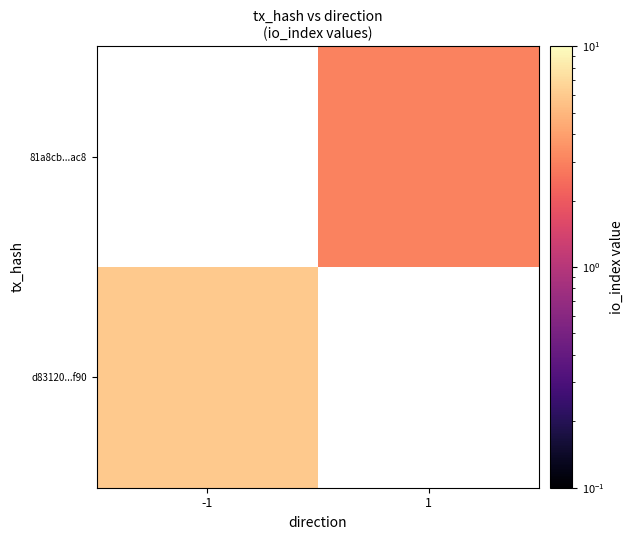

Is it true that d83120...f90 equals 6.0 at -1?

True